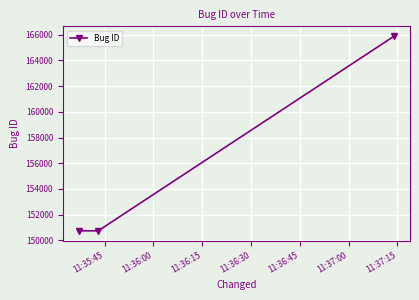

What is the minimum value shown in the chart?

150738